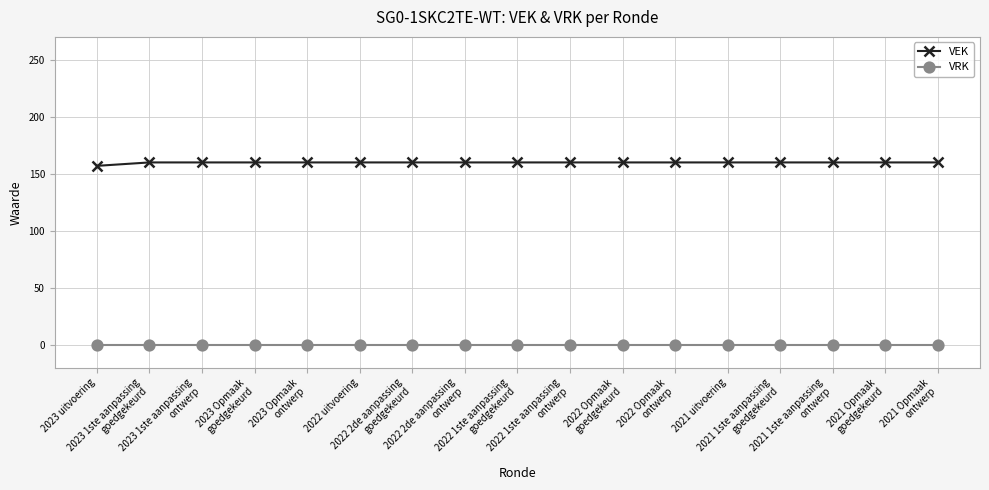

What is the value of the VEK point at the 9th from the left?

160